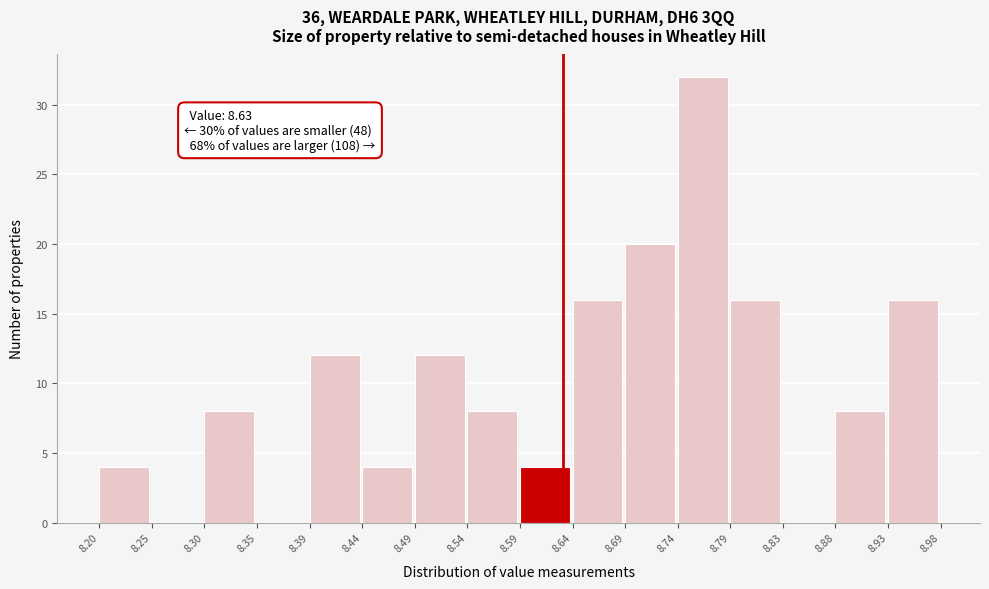

Which range on the x-axis has the tallest bar?

8.74 to 8.79